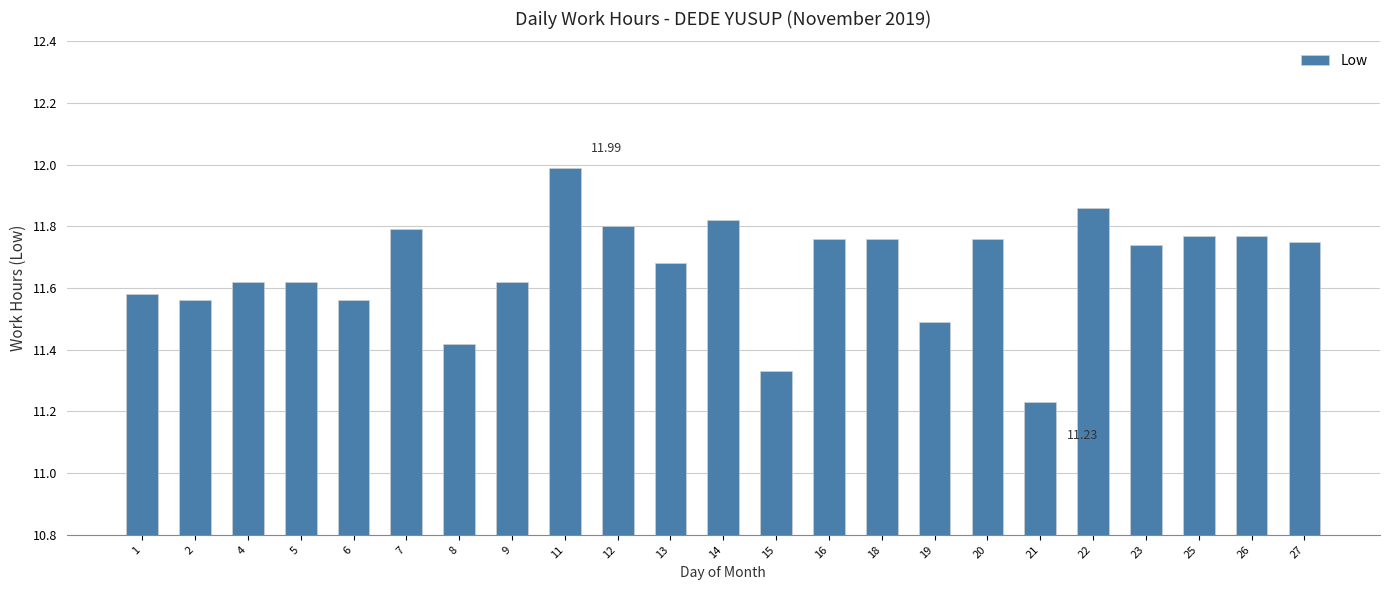

Which has a higher value, 26 or 21?

26